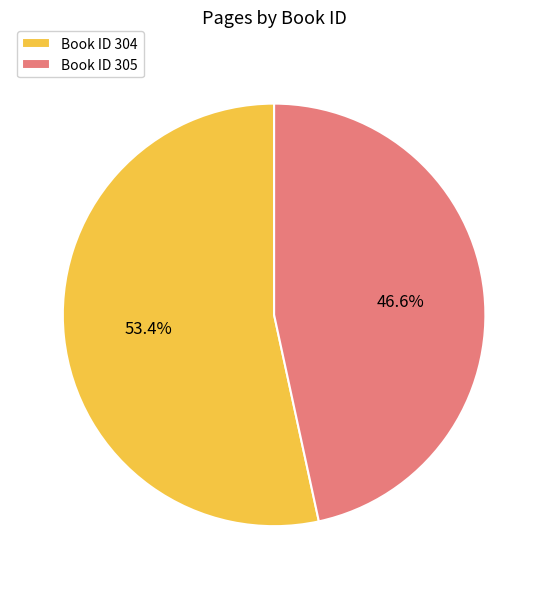

Rank the categories by value from lowest to highest.

Book ID 305, Book ID 304